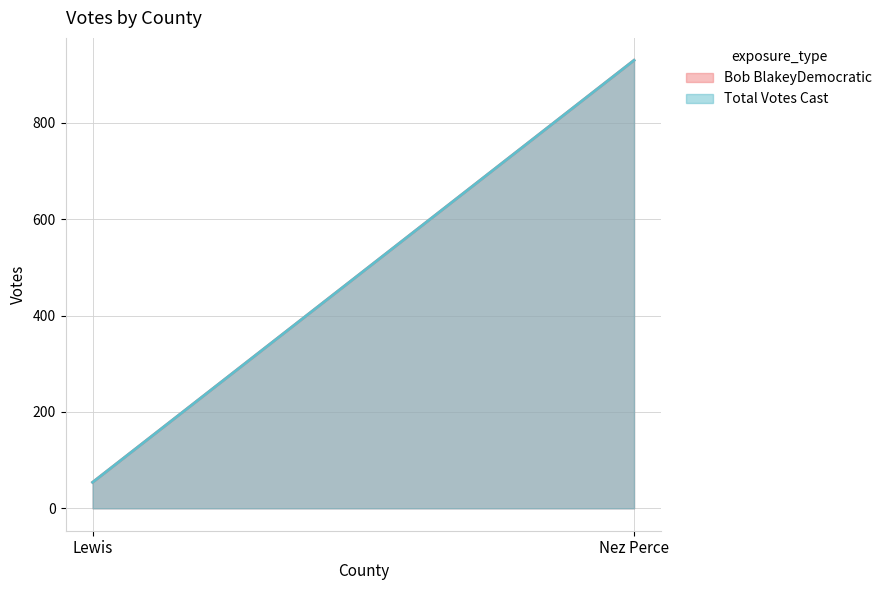

At which category does the chart reach its peak across all series?

Nez Perce